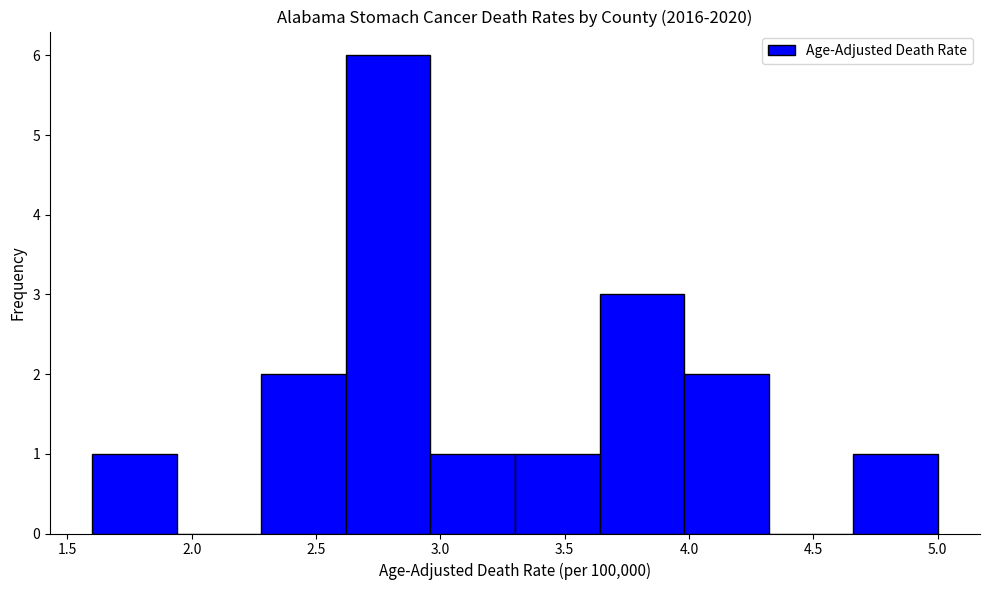

How tall is the bar that spans 2.62 to 2.96 on the x-axis? Neither the bar edges nor the heights are printed on the chart, so give them approximately, as read against the axes.

6